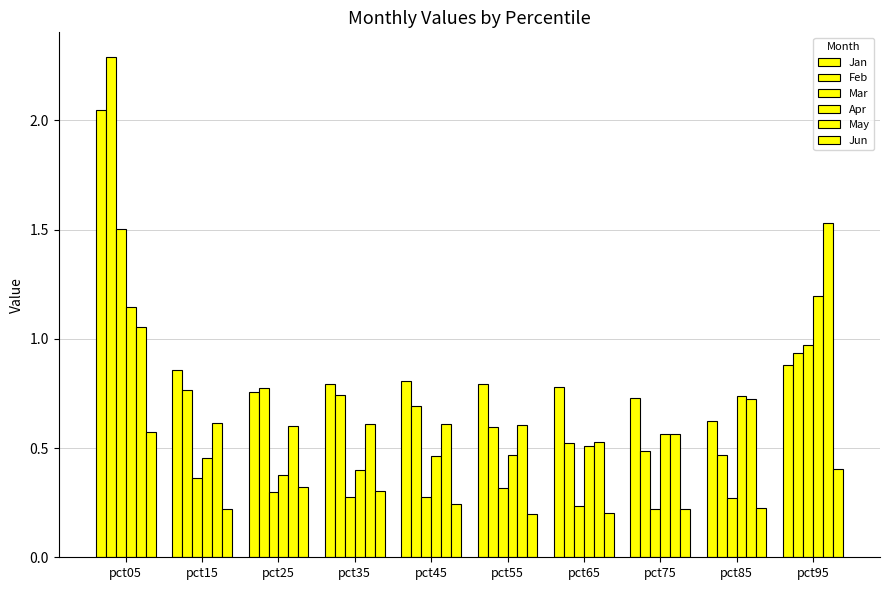

What is the maximum value for May?

1.5